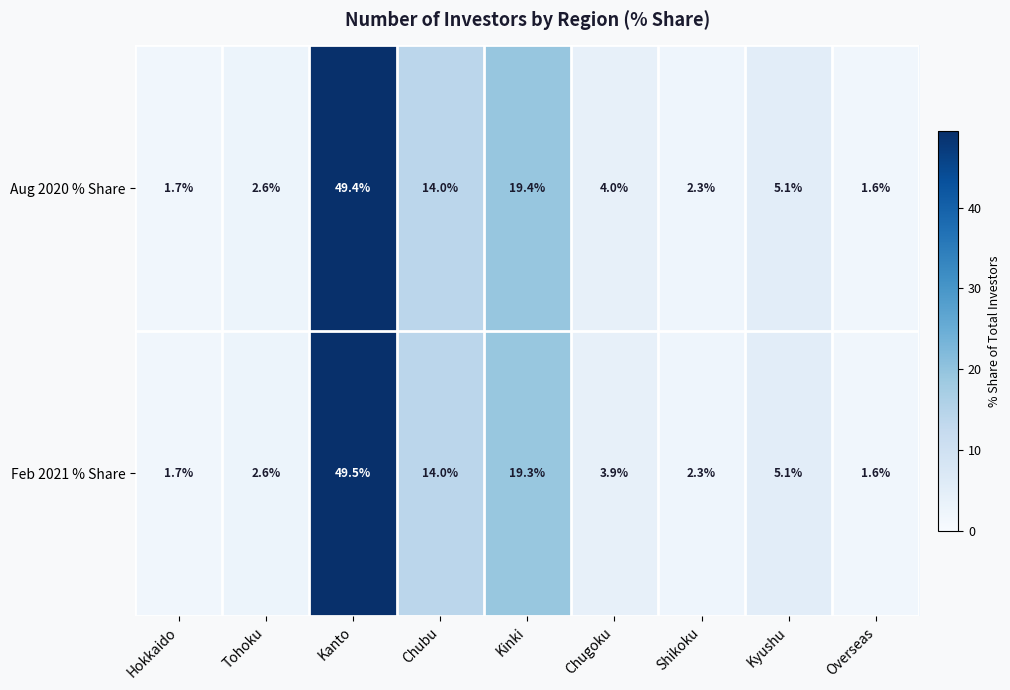

True or false: Aug 2020 % Share has a value of 0.9 at Overseas.

False